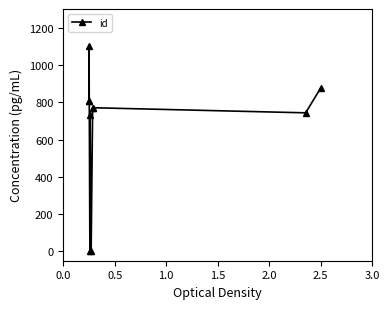

What is the greatest value displayed?

1100.0